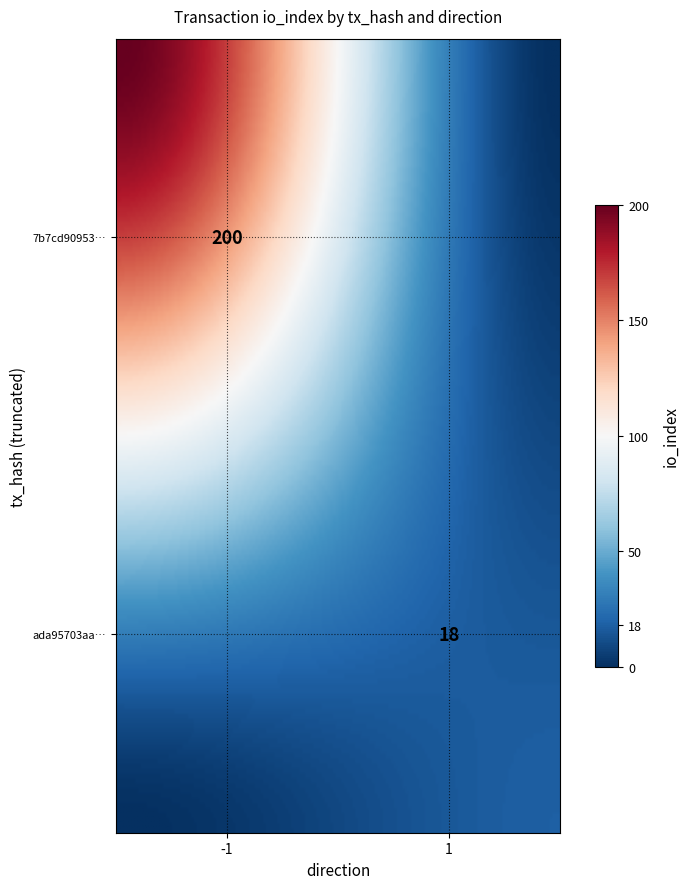

How many categories are shown in the chart?

2